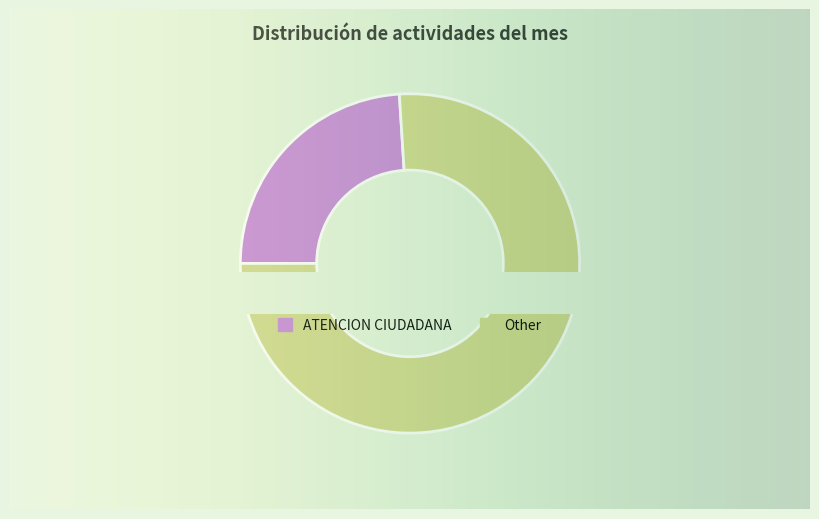

Does REUNION account for over 50% of the chart?

No